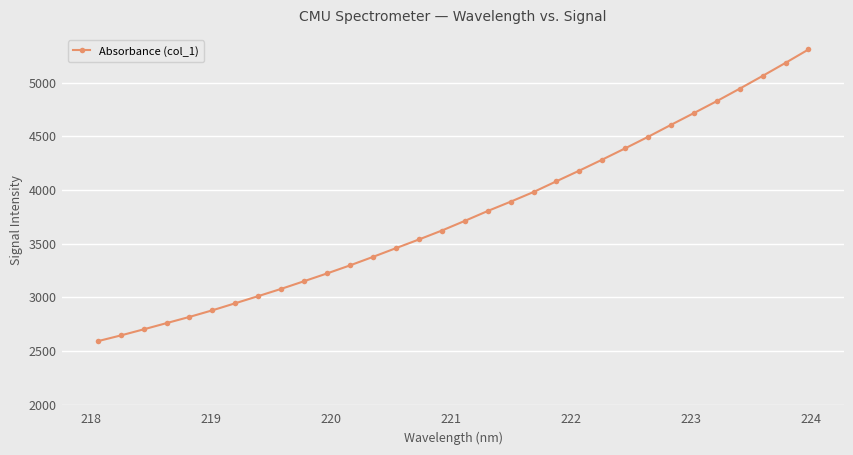

What is the smallest value displayed?

2592.3